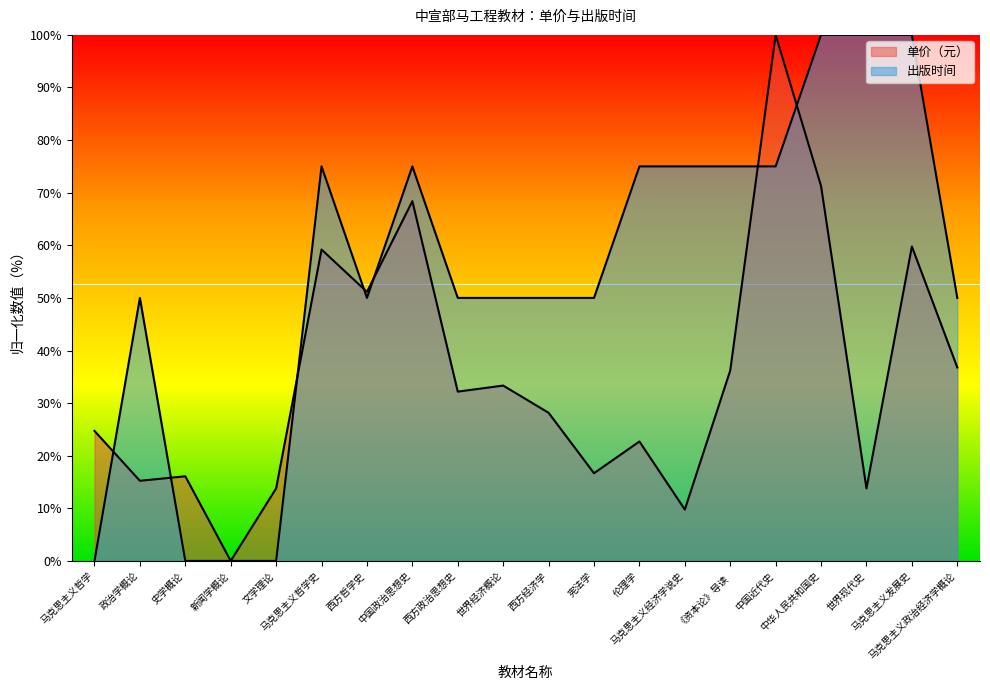

What are all the series names shown in the legend?

单价（元）, 出版时间